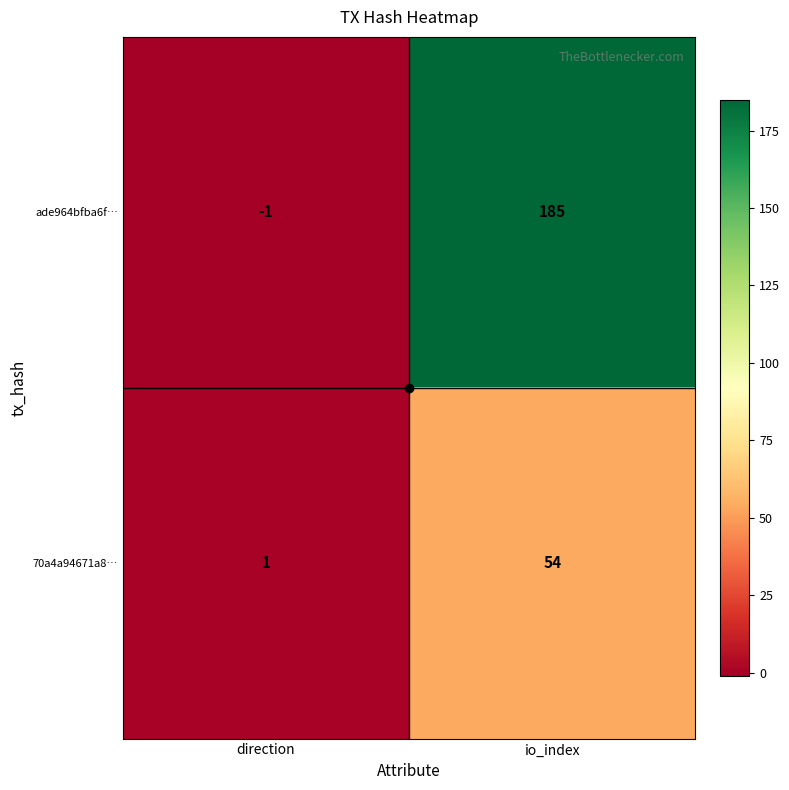

What is the greatest value displayed?

185